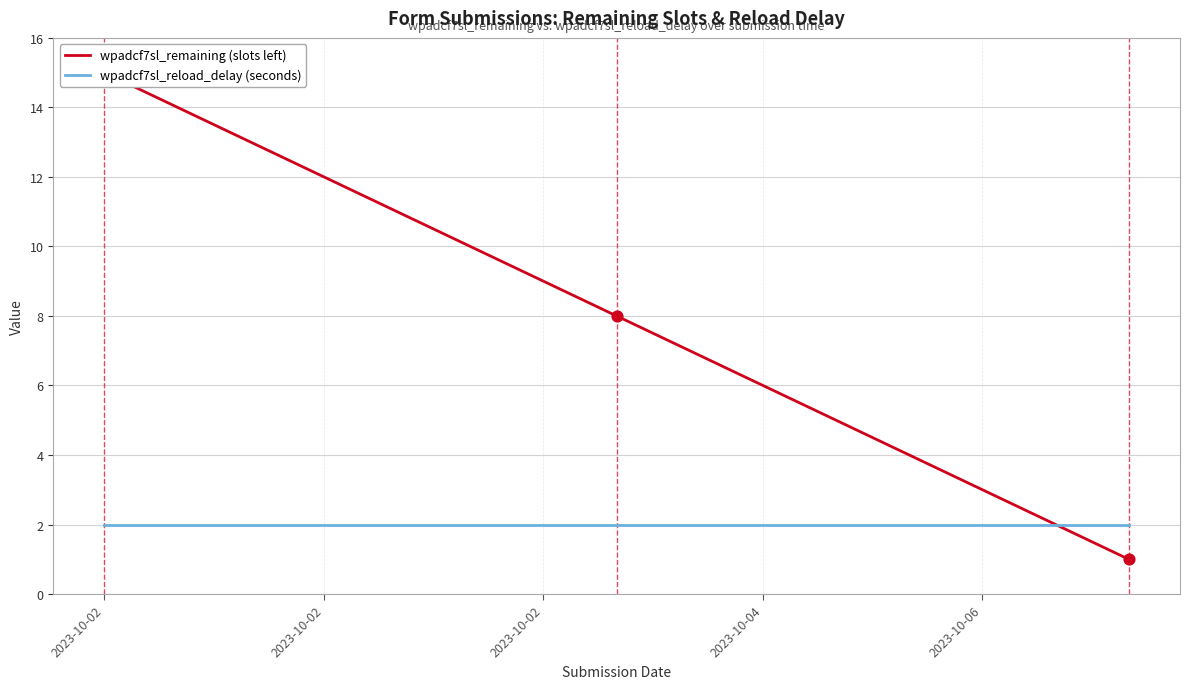

At how many categories does at least one series exceed 14?

1